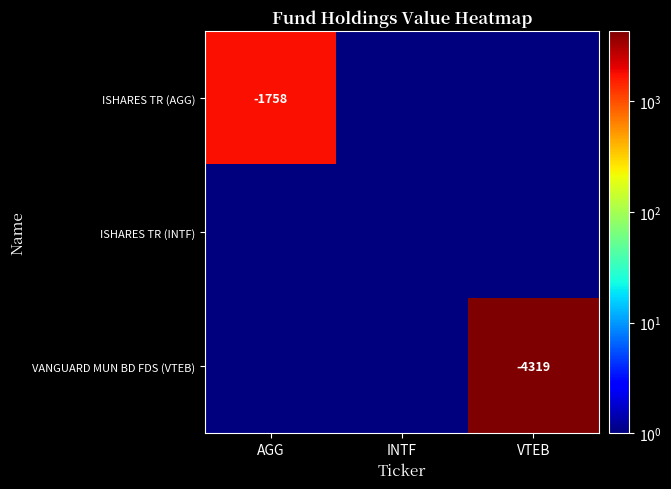

True or false: VANGUARD MUN BD FDS (VTEB) has a value of -2592 at VTEB.

False